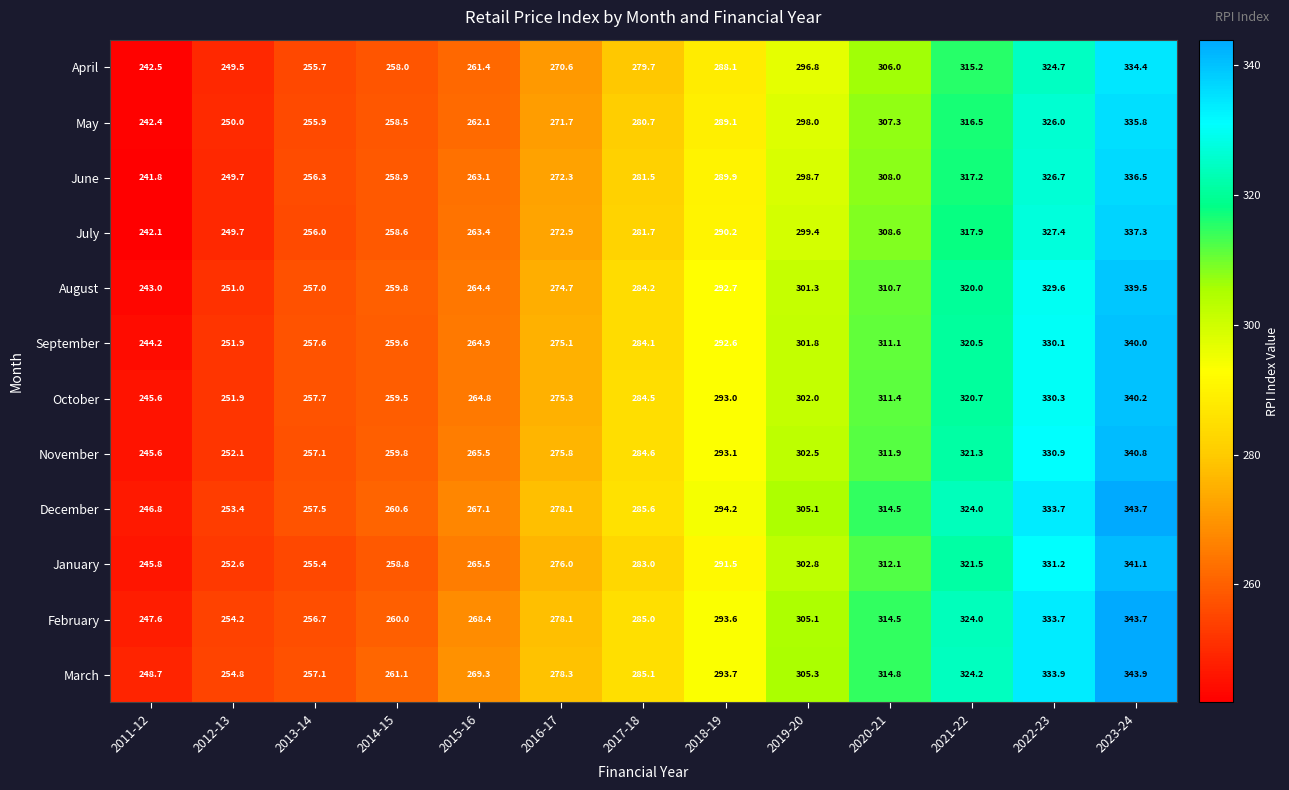

Rank the categories by January value from lowest to highest.

2011-12, 2012-13, 2013-14, 2014-15, 2015-16, 2016-17, 2017-18, 2018-19, 2019-20, 2020-21, 2021-22, 2022-23, 2023-24